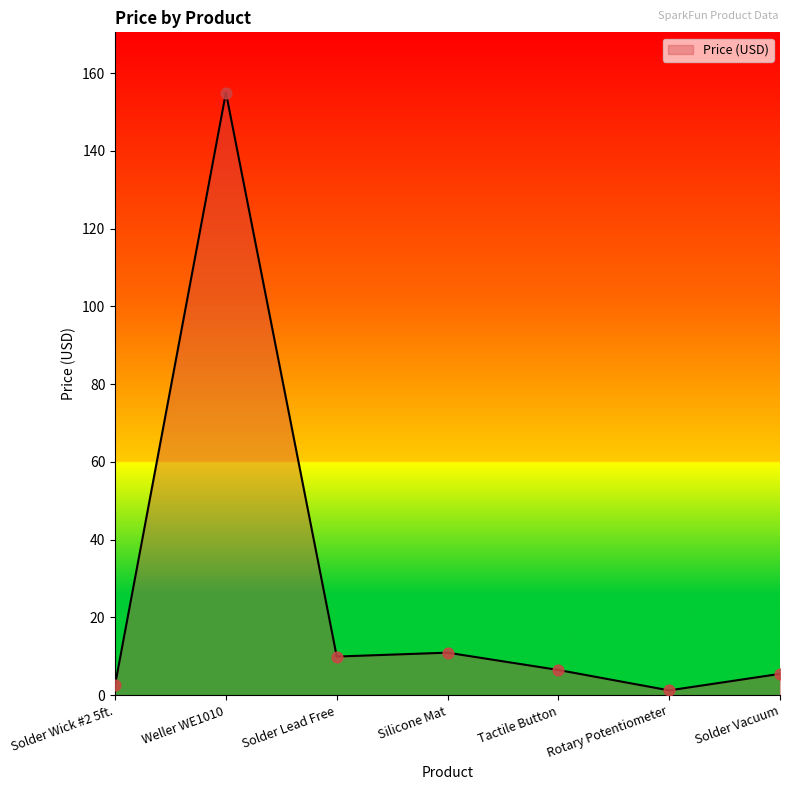

Between Tactile Button and Silicone Mat, which is larger?

Silicone Mat